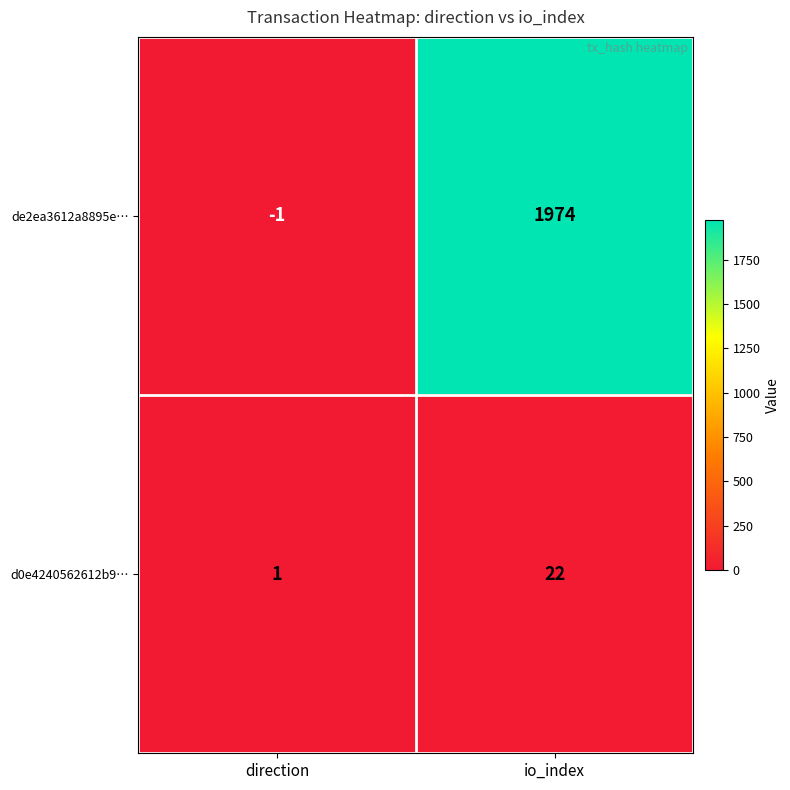

Reading left to right, list all the values displayed in this chart.

de2ea3612a8895e…: direction=-1	io_index=1974
d0e4240562612b9…: direction=1	io_index=22